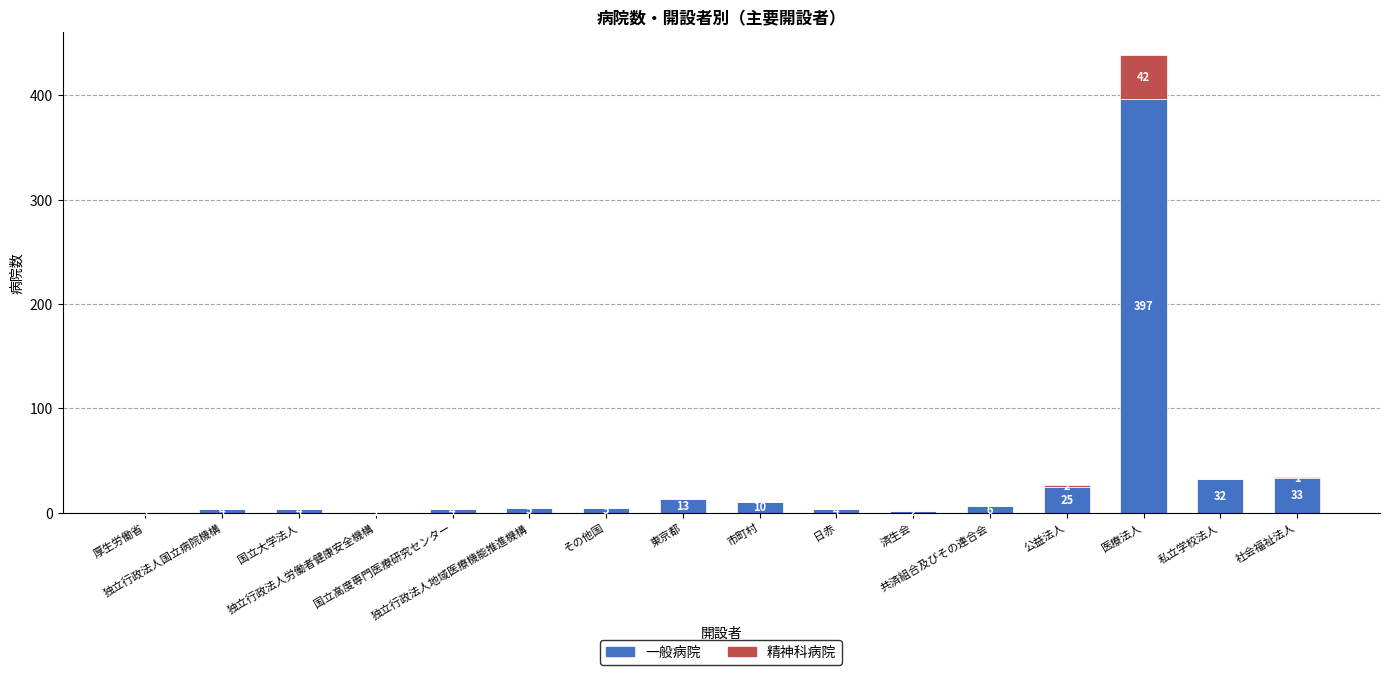

What is the sum of all 一般病院 values?

546